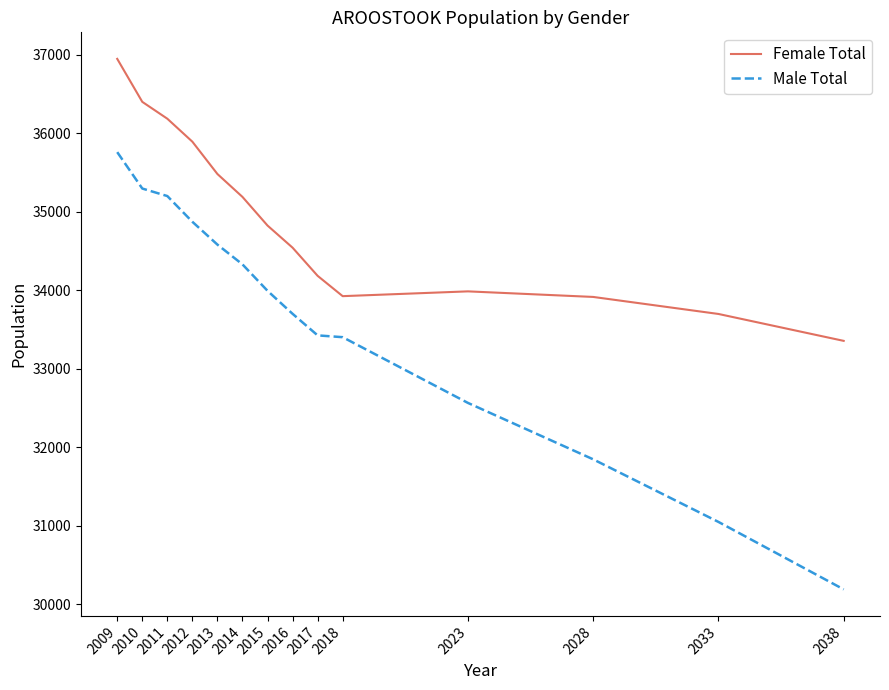

What is the difference between the Female Total values at 2033 and 2011?

2489